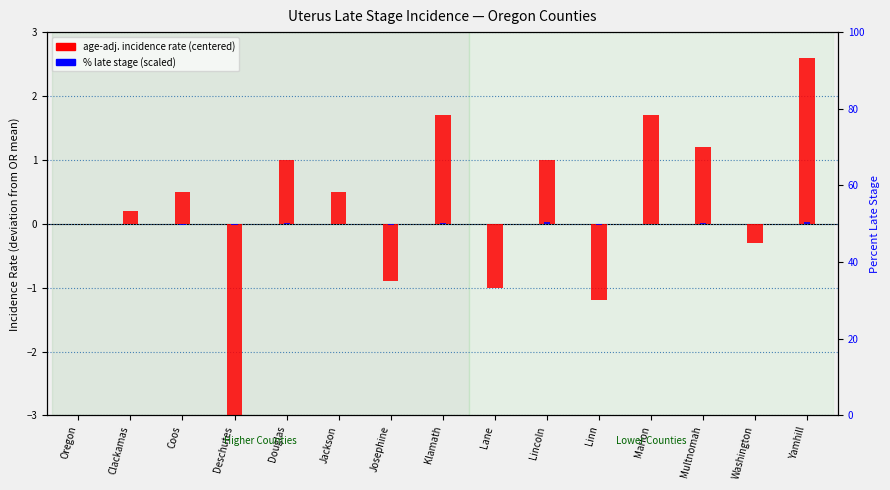

Reading left to right, list all the values displayed in this chart.

age-adj. incidence rate (centered): Oregon=0.0	Clackamas=0.2	Coos=0.5	Deschutes=-3.0	Douglas=1.0	Jackson=0.5	Josephine=-0.9	Klamath=1.7	Lane=-1.0	Lincoln=1.0	Linn=-1.2	Marion=1.7	Multnomah=1.2	Washington=-0.3	Yamhill=2.6
percent late stage (scaled): Oregon=0.0	Clackamas=0.0	Coos=-0.0	Deschutes=-0.0	Douglas=0.0	Jackson=0.0	Josephine=-0.0	Klamath=0.0	Lane=-0.0	Lincoln=0.0	Linn=-0.0	Marion=0.0	Multnomah=0.0	Washington=0.0	Yamhill=0.0